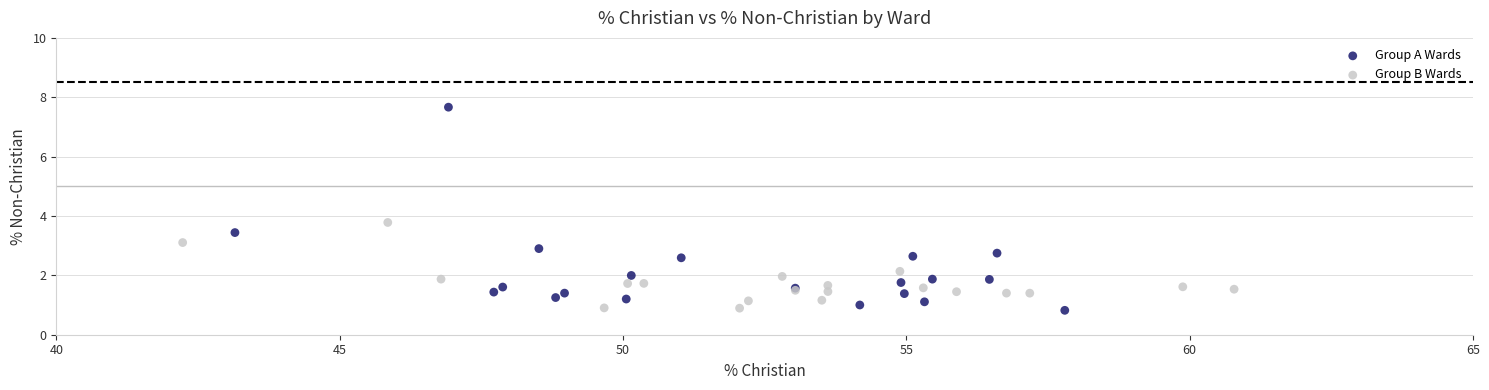

What are all the series names shown in the legend?

Group A Wards, Group B Wards